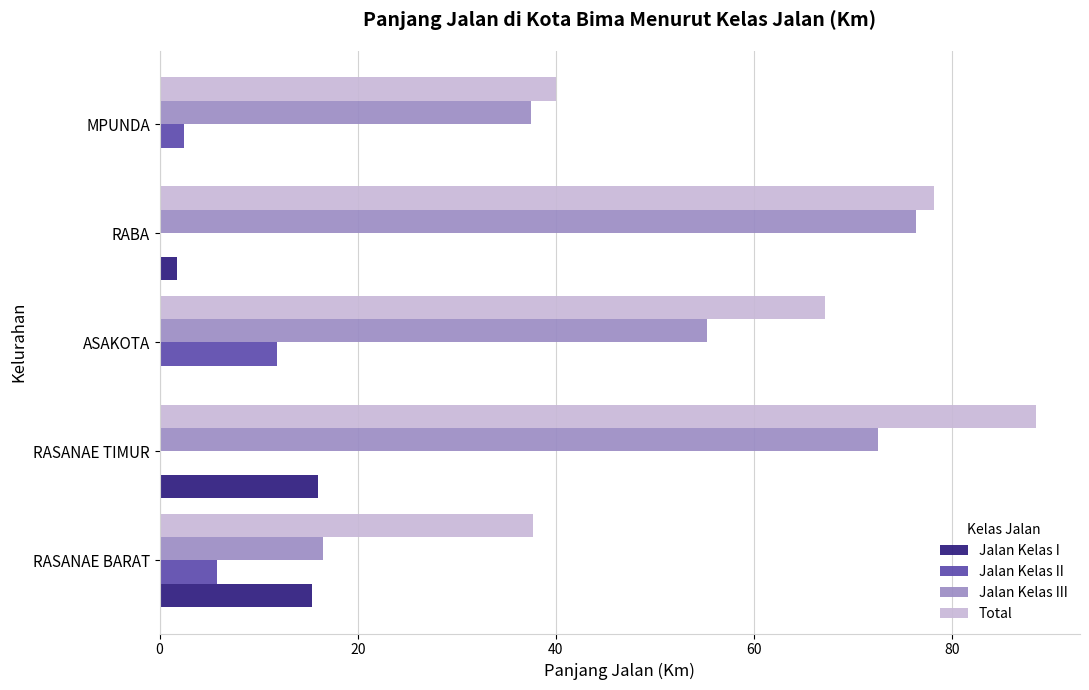

How many values in the Jalan Kelas I series exceed 1?

3